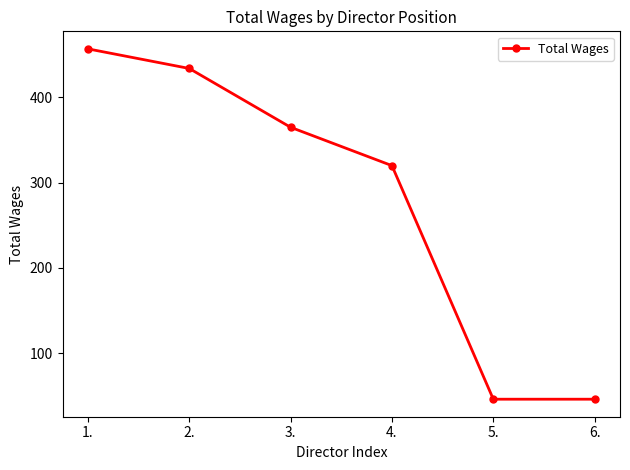

What is the change in value from 3. to 4.?

-45